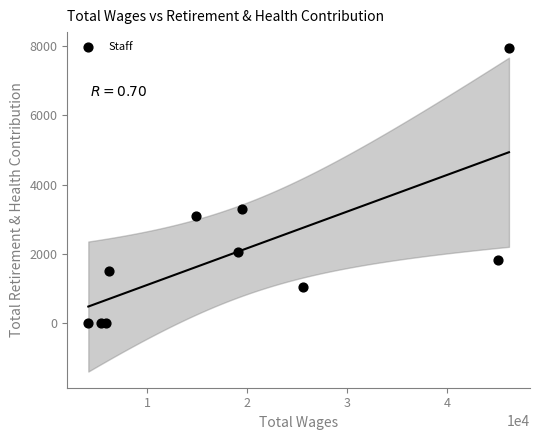

What Y value in the scatter plot is closest to 3971?

3301